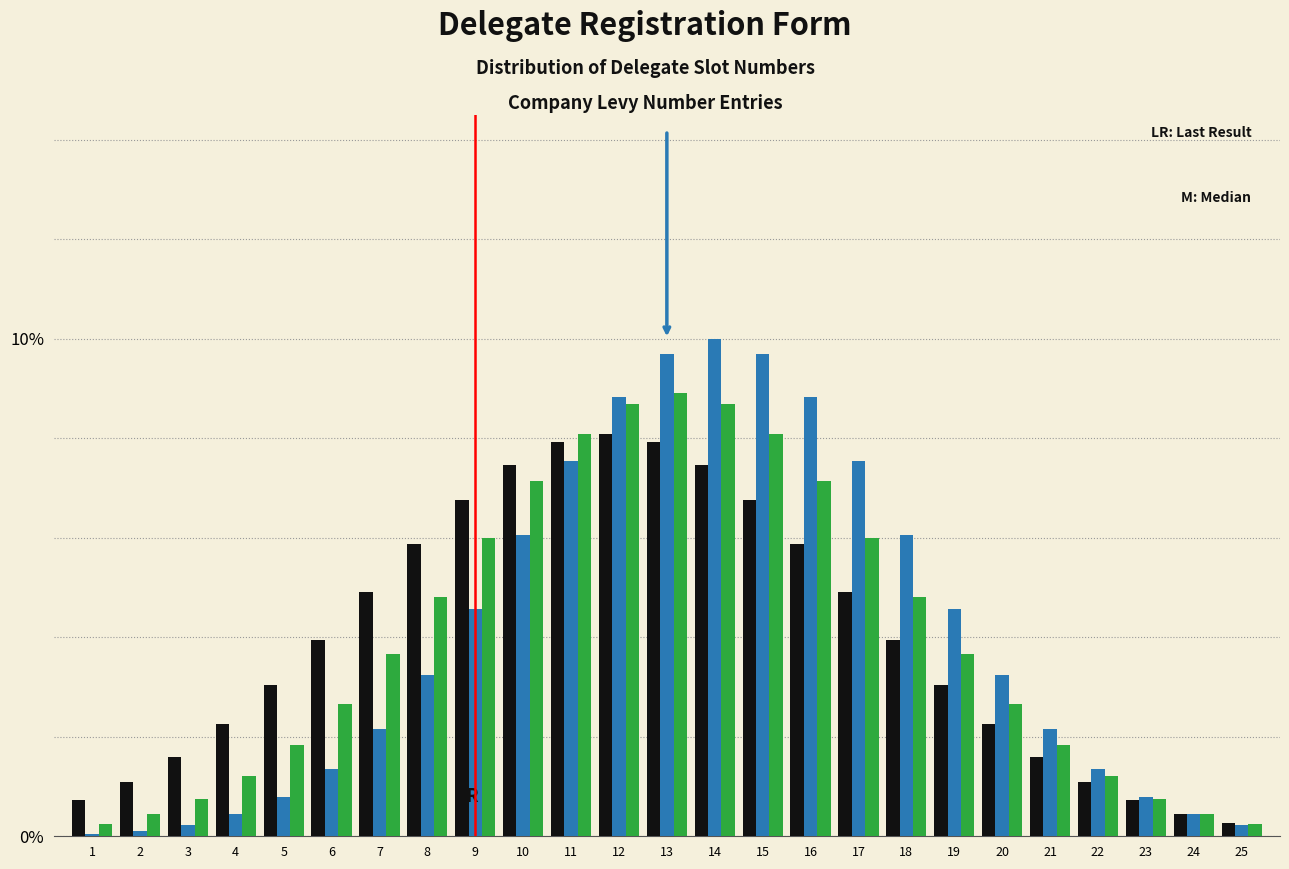

What is the total value across all series at 5?

5.7